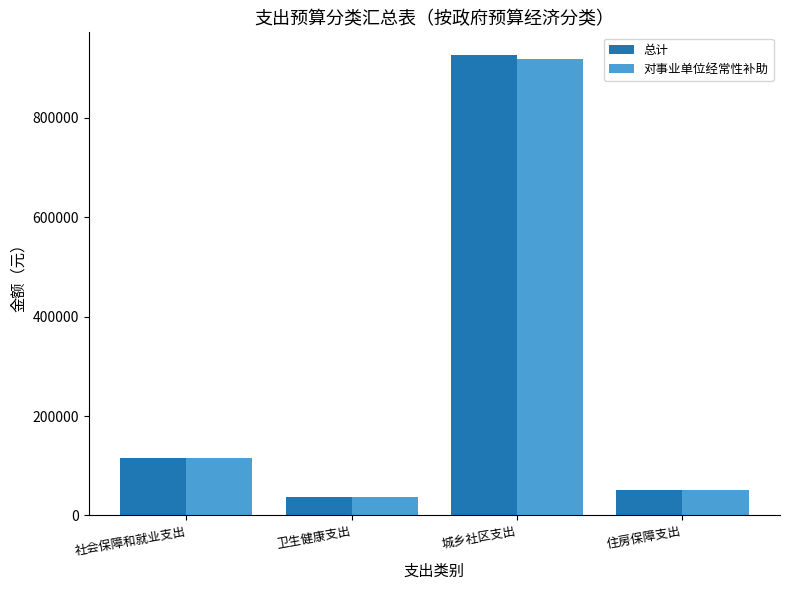

Is it true that 对事业单位经常性补助 equals 36030.5 at 卫生健康支出?

True